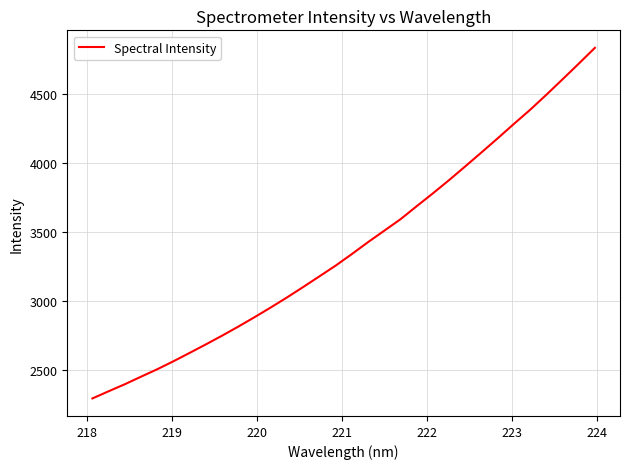

What is the greatest value displayed?

4833.8